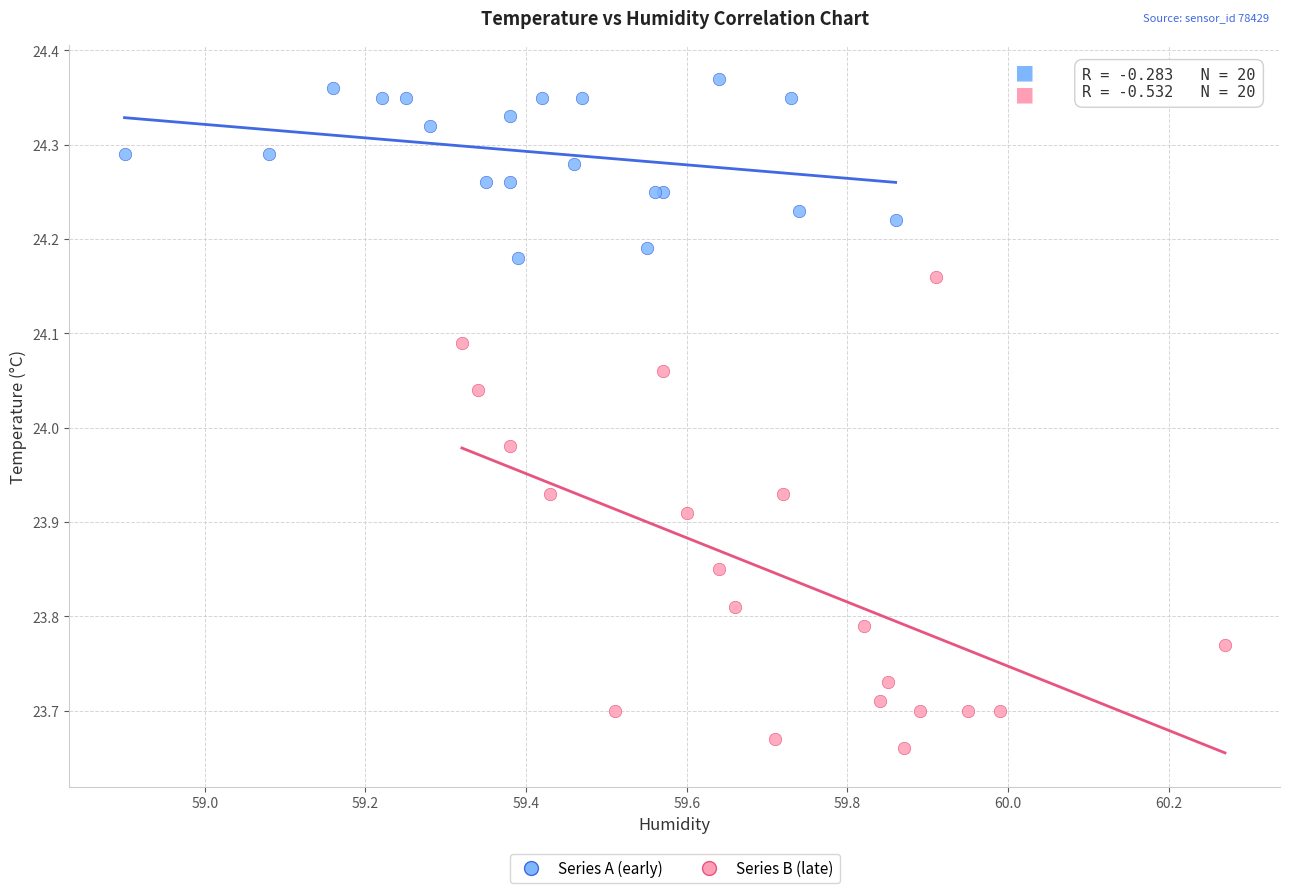

Which series contains the highest Y value?

Series A (early)